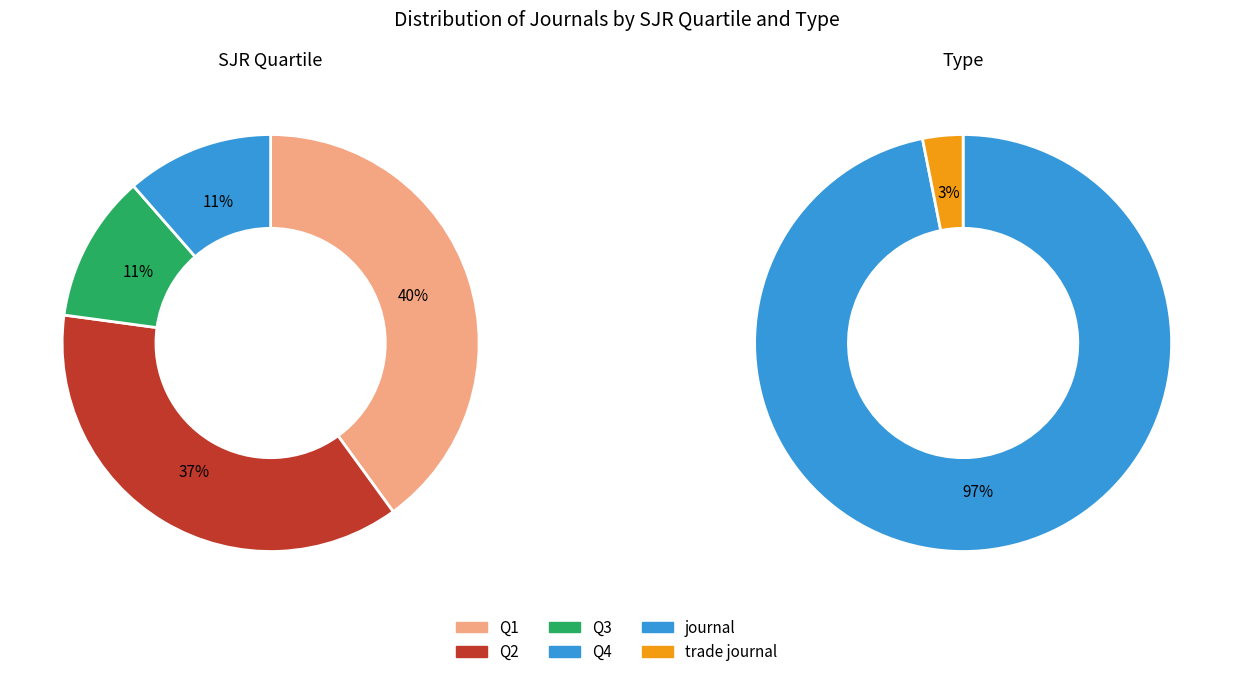

To the nearest percent, what percentage of the pie is Q4?

11%